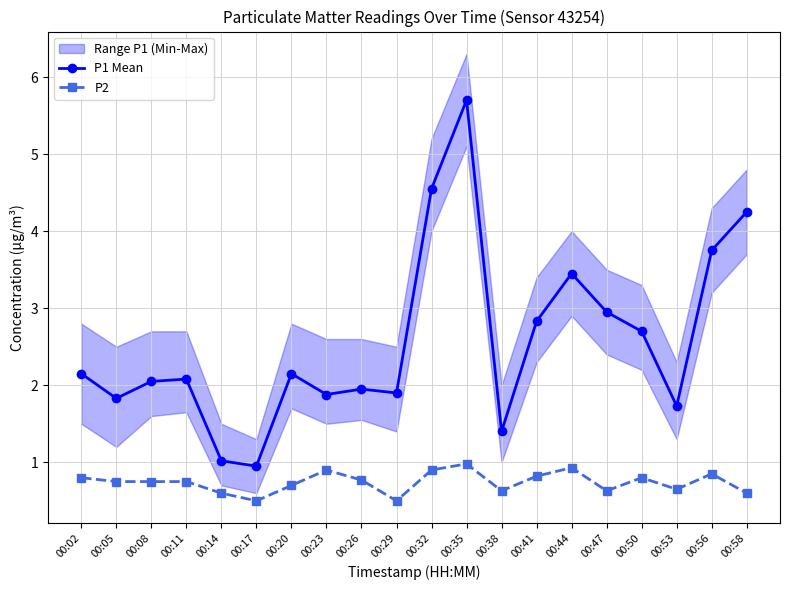

What is the maximum value shown in the chart?

5.7